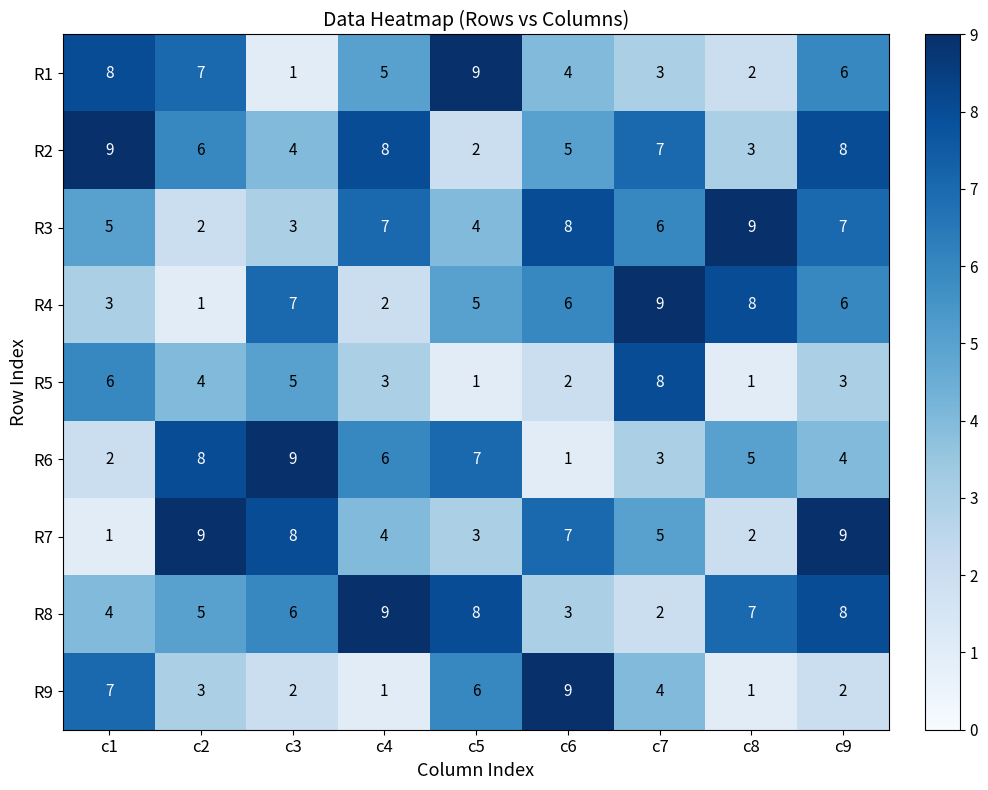

What is the difference between the maximum and minimum values in the R4 series?

8